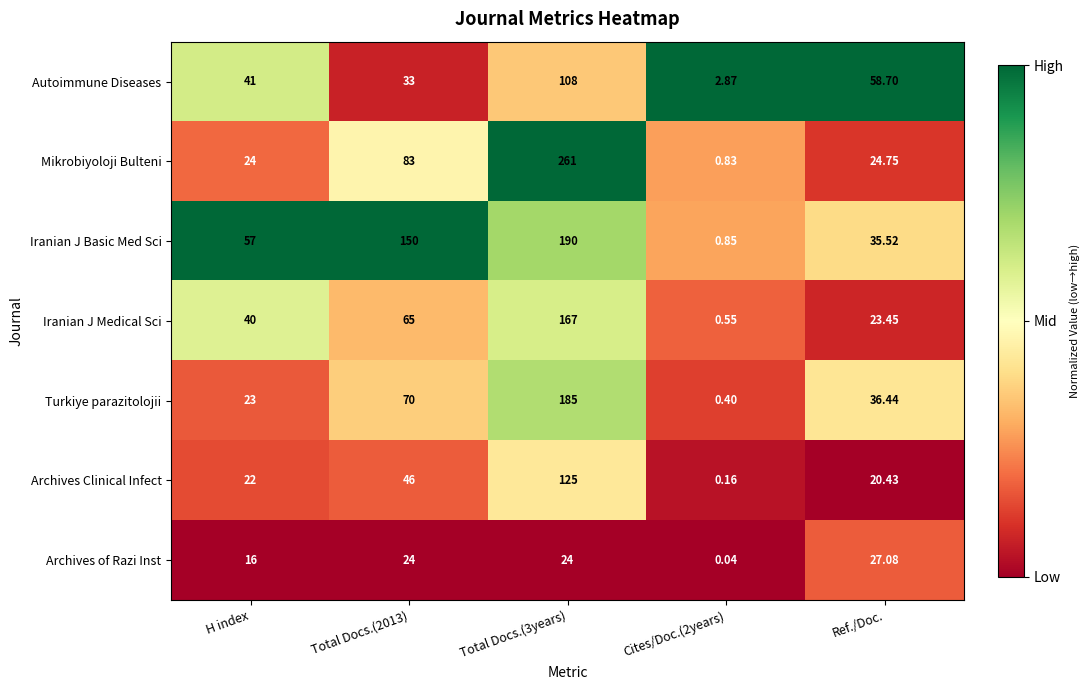

Is the value of Archives of Razi Inst at Total Docs.(2013) greater than the value of Autoimmune Diseases at Ref./Doc.?

No